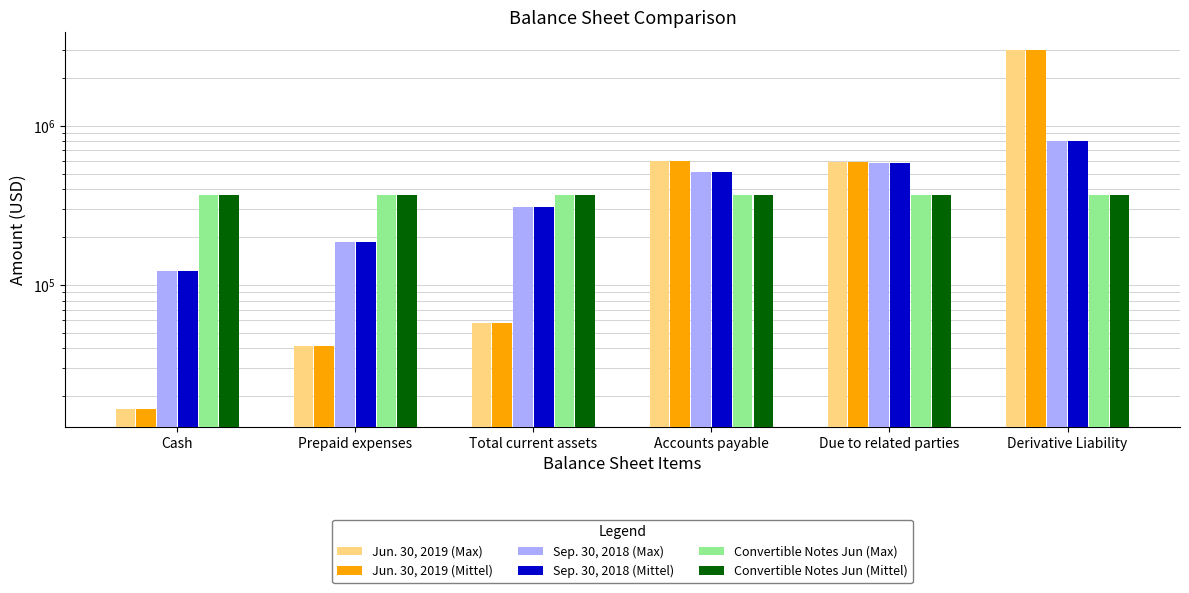

How many bars are there in each group?

6